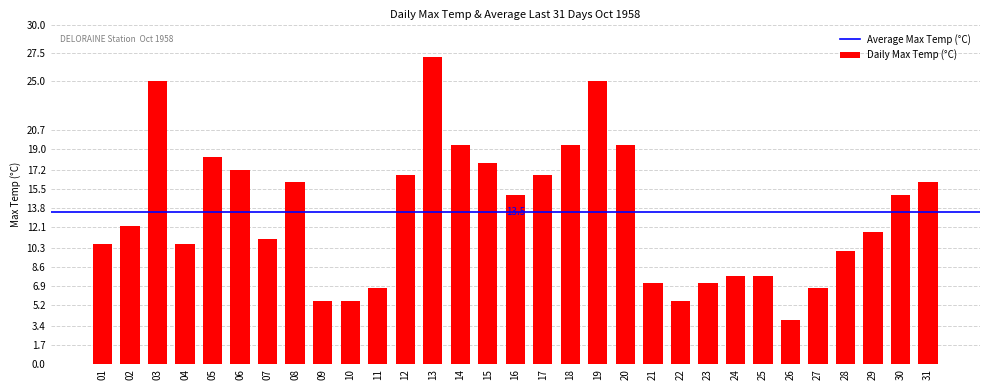

What is the value of the 4th bar from the left?

10.6